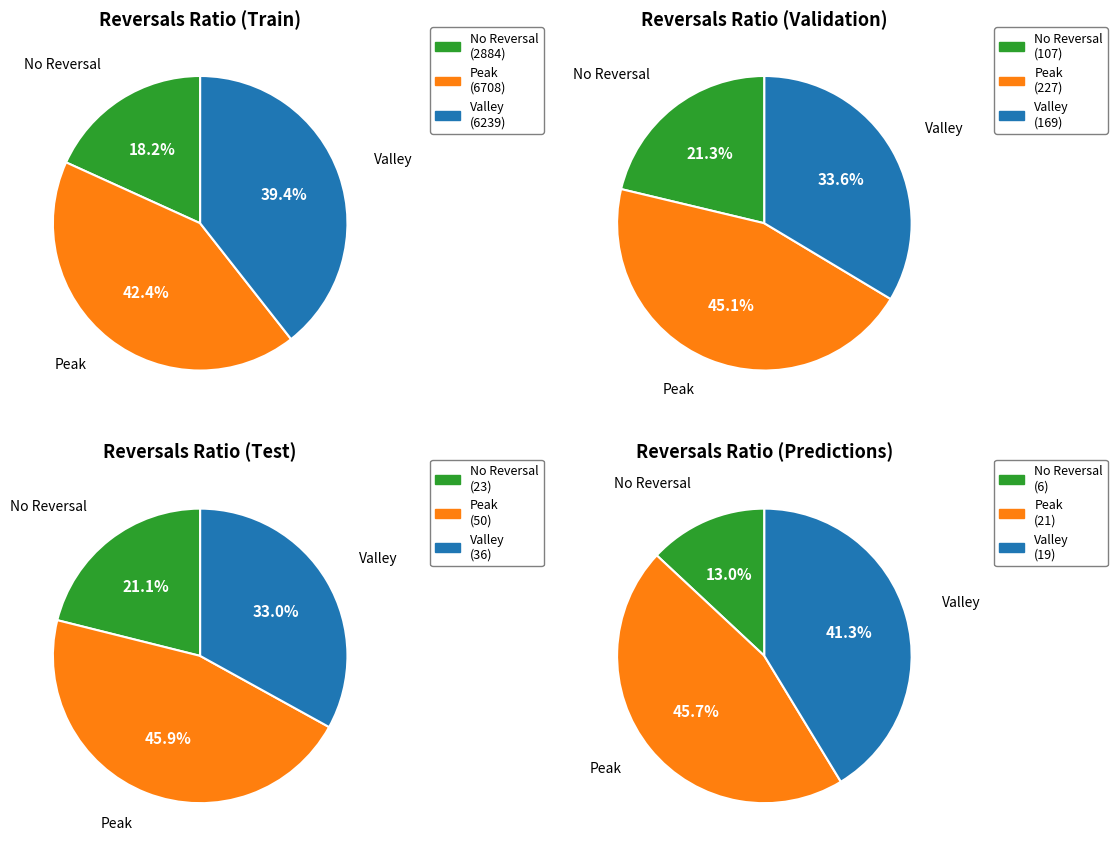

Is 9 the majority of the pie?

No